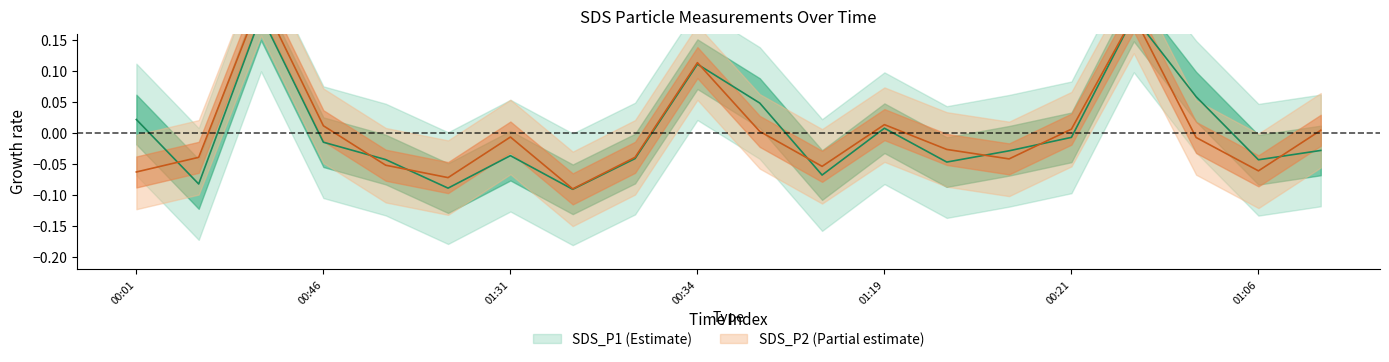

After their last crossing, which series has the higher values: SDS_P1 or SDS_P2?

SDS_P2